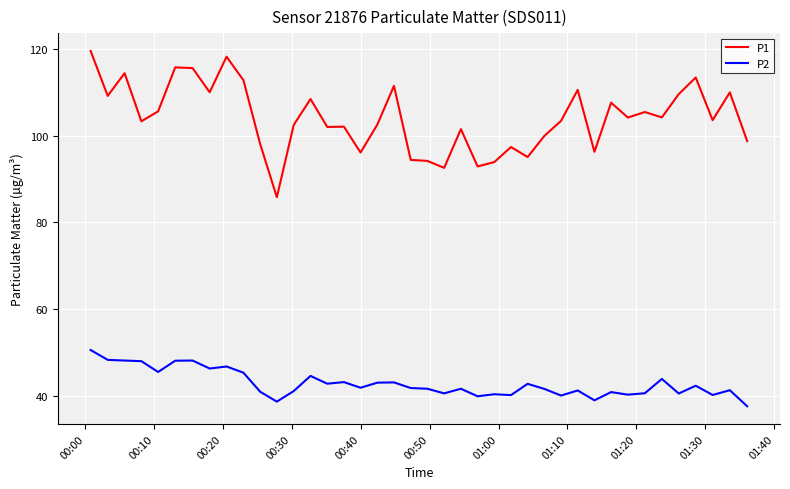

Rank the series by their average value, from lowest to highest.

P2, P1